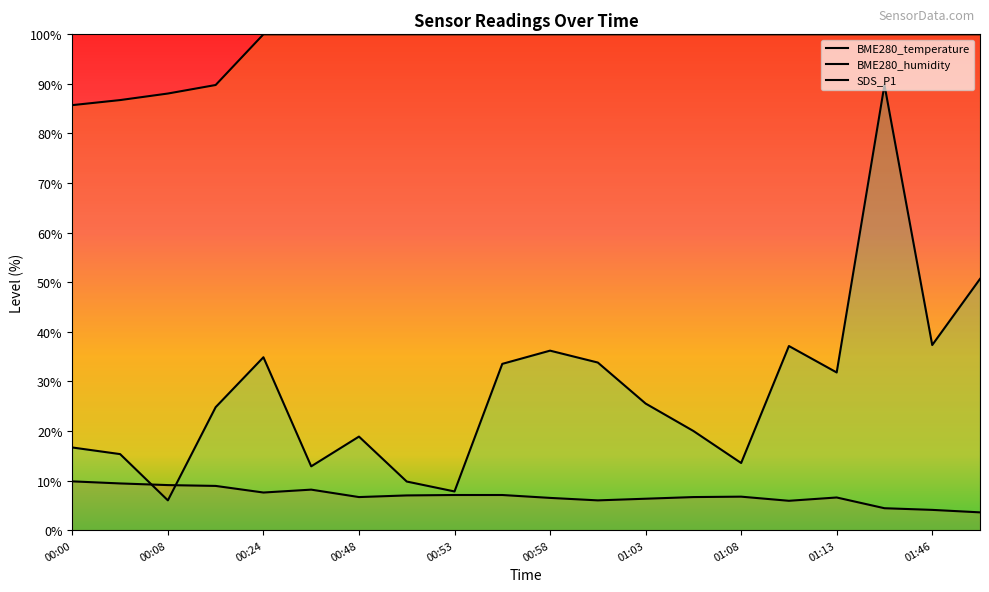

Is it true that BME280_humidity equals 39.0 at 00:24?

False